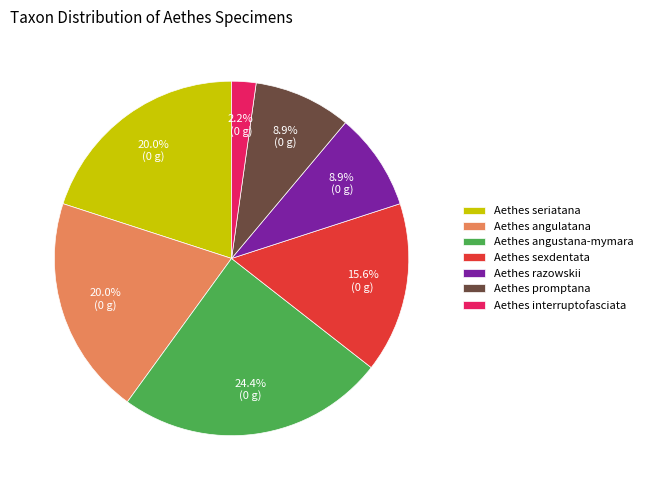

How many segments does this pie chart have?

7